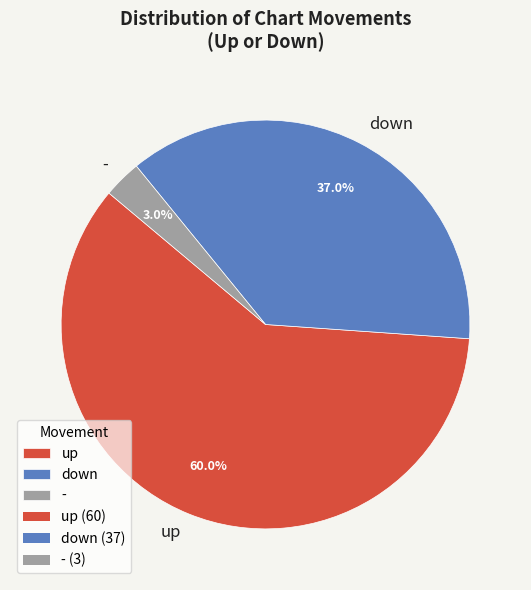

To the nearest percent, what is the combined percentage of - and up?

63%